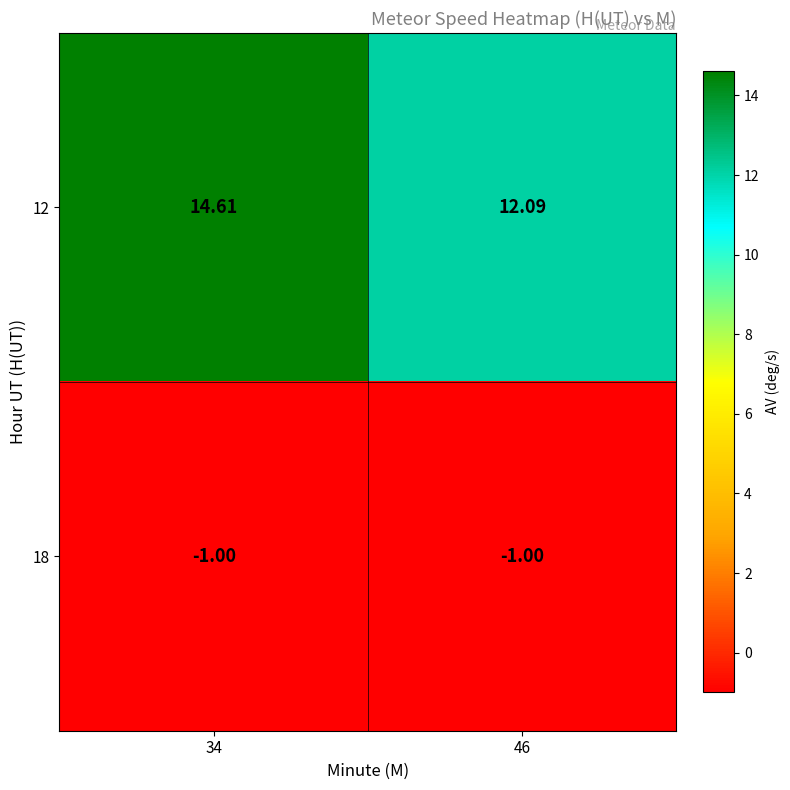

Is the value of 18 at 46 greater than the value of 12 at 46?

No